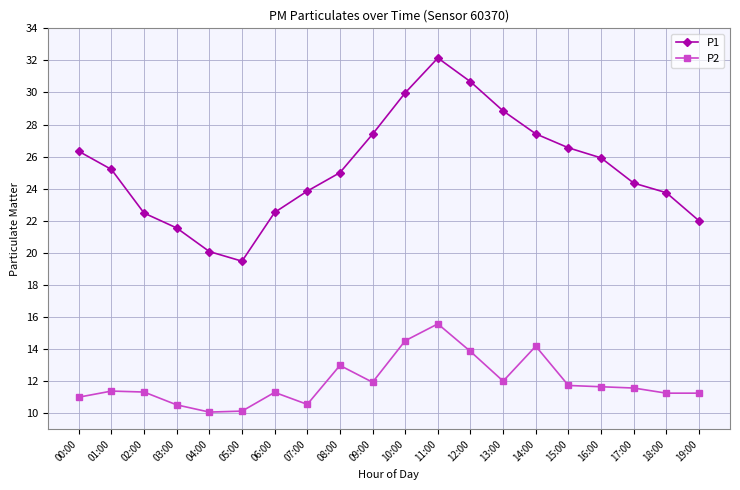

What is the sum of all P1 values?

505.5